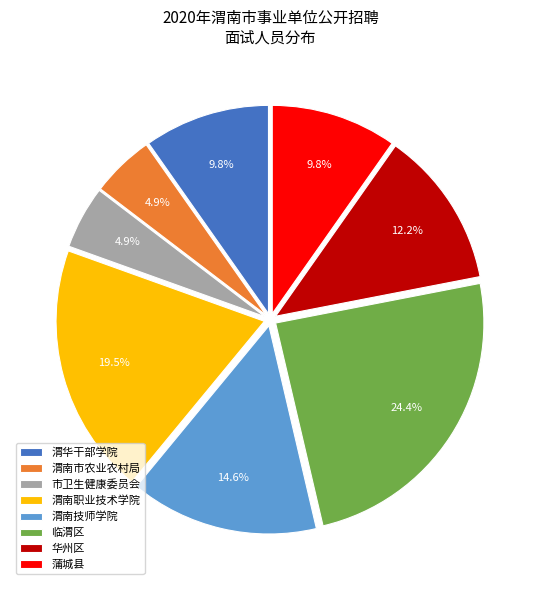

Which category has the biggest portion of the pie?

临渭区